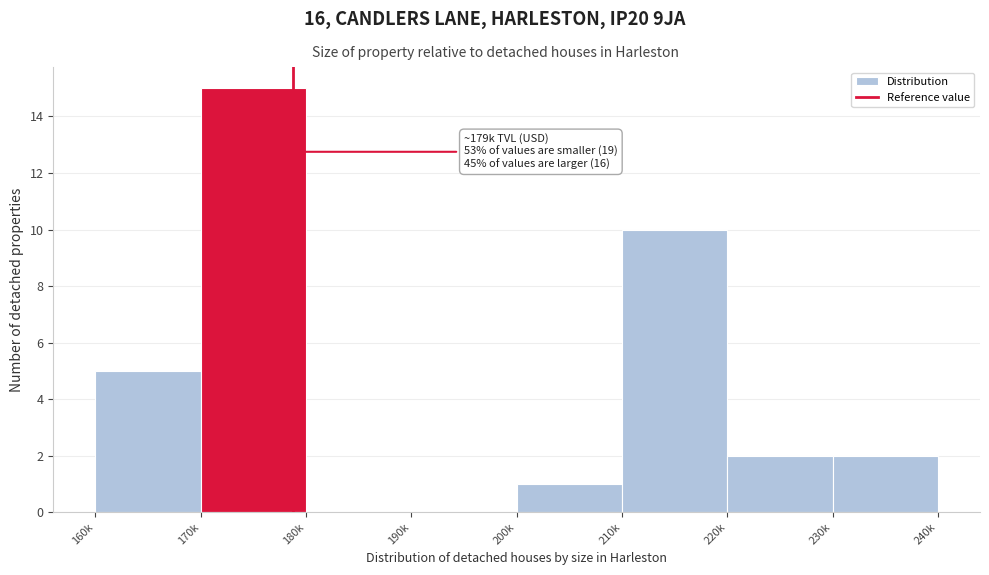

Reading left to right, transcribe all the data shown in this chart.

160k=5	170k=15	180k=0	190k=0	200k=1	210k=10	220k=2	230k=2